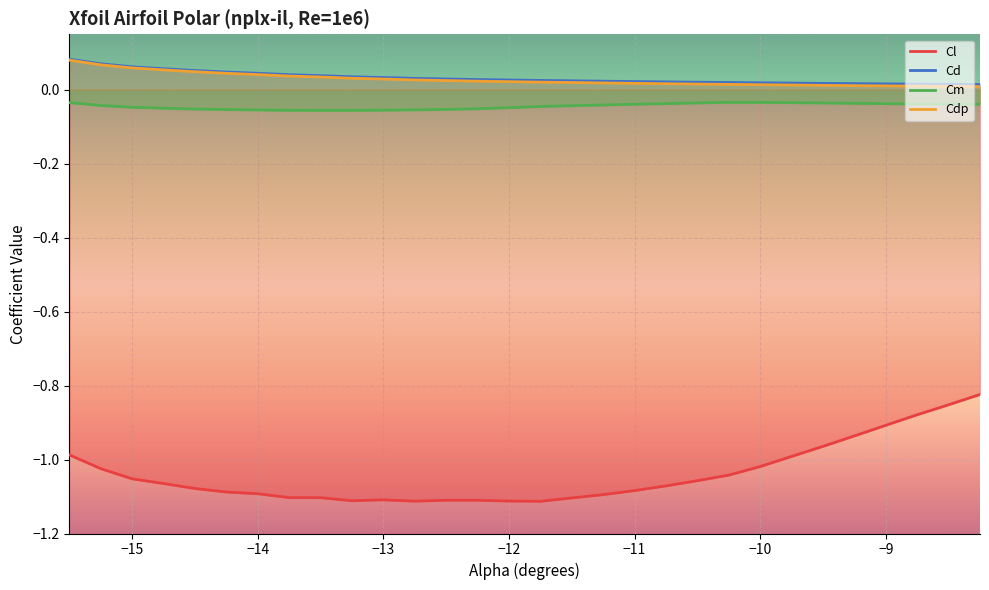

Reading left to right, what are all the values shown in this chart?

Cl: -15.5=-1.0	-15.25=-1.0	-15.0=-1.1	-14.75=-1.1	-14.5=-1.1	-14.25=-1.1	-14.0=-1.1	-13.75=-1.1	-13.5=-1.1	-13.25=-1.1	-13.0=-1.1	-12.75=-1.1	-12.5=-1.1	-12.25=-1.1	-12.0=-1.1	-11.75=-1.1	-11.5=-1.1	-11.25=-1.1	-11.0=-1.1	-10.75=-1.1	-10.5=-1.1	-10.25=-1.0	-10.0=-1.0	-9.75=-1.0	-9.5=-1.0	-9.25=-0.9	-9.0=-0.9	-8.75=-0.9	-8.5=-0.9	-8.25=-0.8
Cd: -15.5=0.1	-15.25=0.1	-15.0=0.1	-14.75=0.1	-14.5=0.1	-14.25=0.0	-14.0=0.0	-13.75=0.0	-13.5=0.0	-13.25=0.0	-13.0=0.0	-12.75=0.0	-12.5=0.0	-12.25=0.0	-12.0=0.0	-11.75=0.0	-11.5=0.0	-11.25=0.0	-11.0=0.0	-10.75=0.0	-10.5=0.0	-10.25=0.0	-10.0=0.0	-9.75=0.0	-9.5=0.0	-9.25=0.0	-9.0=0.0	-8.75=0.0	-8.5=0.0	-8.25=0.0
Cm: -15.5=-0.0	-15.25=-0.0	-15.0=-0.0	-14.75=-0.0	-14.5=-0.1	-14.25=-0.1	-14.0=-0.1	-13.75=-0.1	-13.5=-0.1	-13.25=-0.1	-13.0=-0.1	-12.75=-0.1	-12.5=-0.1	-12.25=-0.1	-12.0=-0.0	-11.75=-0.0	-11.5=-0.0	-11.25=-0.0	-11.0=-0.0	-10.75=-0.0	-10.5=-0.0	-10.25=-0.0	-10.0=-0.0	-9.75=-0.0	-9.5=-0.0	-9.25=-0.0	-9.0=-0.0	-8.75=-0.0	-8.5=-0.0	-8.25=-0.0
Cdp: -15.5=0.1	-15.25=0.1	-15.0=0.1	-14.75=0.1	-14.5=0.0	-14.25=0.0	-14.0=0.0	-13.75=0.0	-13.5=0.0	-13.25=0.0	-13.0=0.0	-12.75=0.0	-12.5=0.0	-12.25=0.0	-12.0=0.0	-11.75=0.0	-11.5=0.0	-11.25=0.0	-11.0=0.0	-10.75=0.0	-10.5=0.0	-10.25=0.0	-10.0=0.0	-9.75=0.0	-9.5=0.0	-9.25=0.0	-9.0=0.0	-8.75=0.0	-8.5=0.0	-8.25=0.0